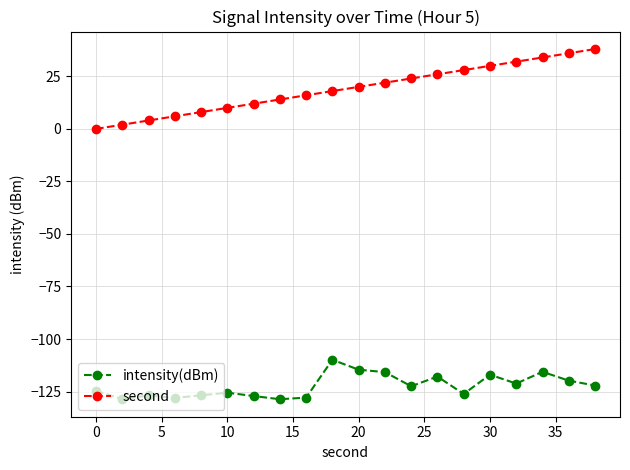

True or false: intensity(dBm) and second intersect in this chart.

False